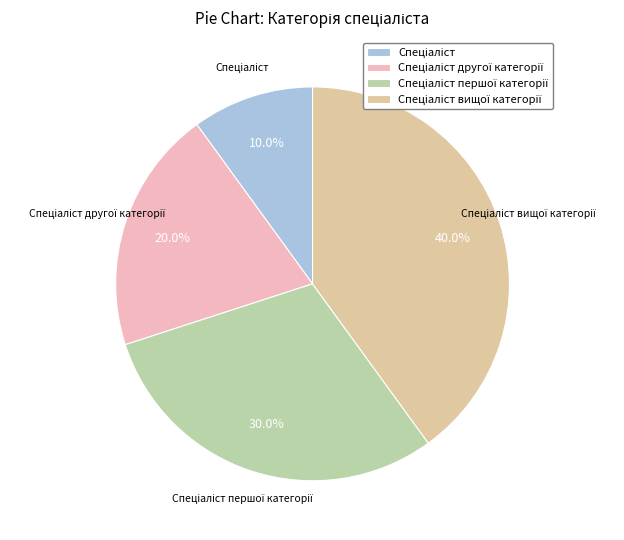

To the nearest percent, what is the average slice percentage?

25%